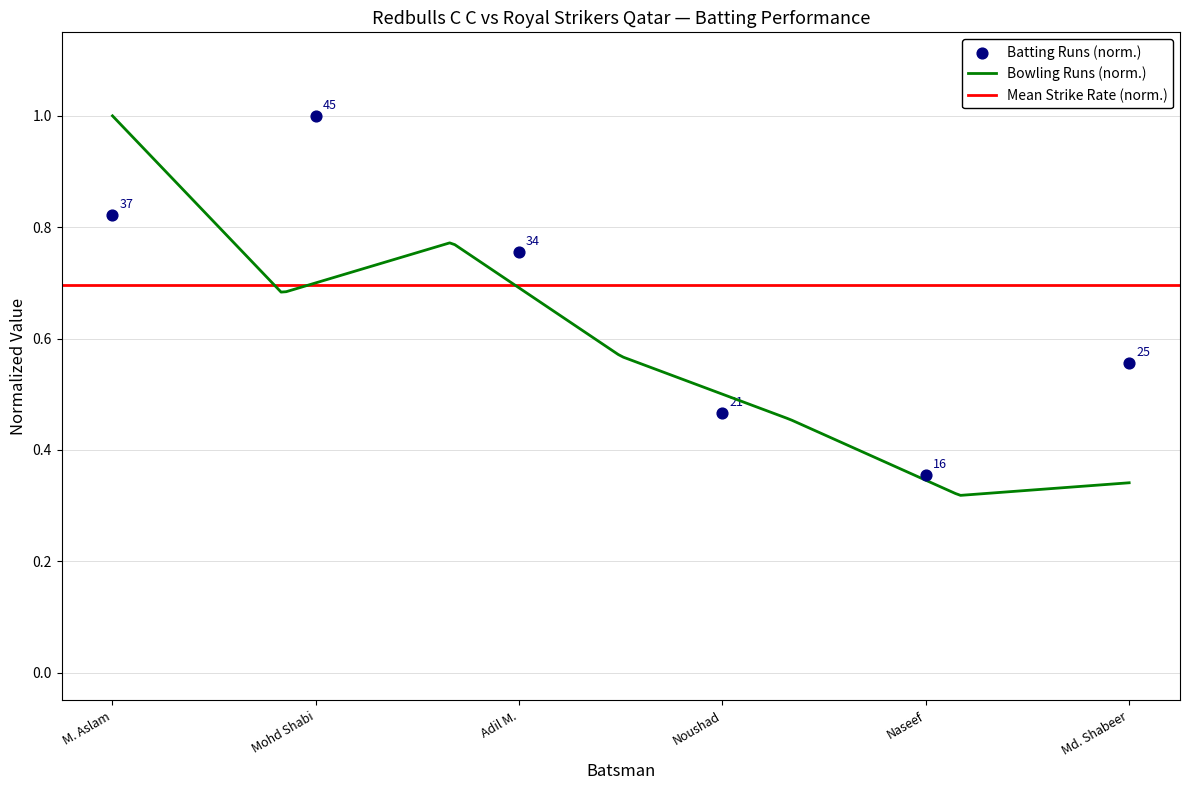

Which has a higher value, Noushad or Mohd Shabi?

Mohd Shabi